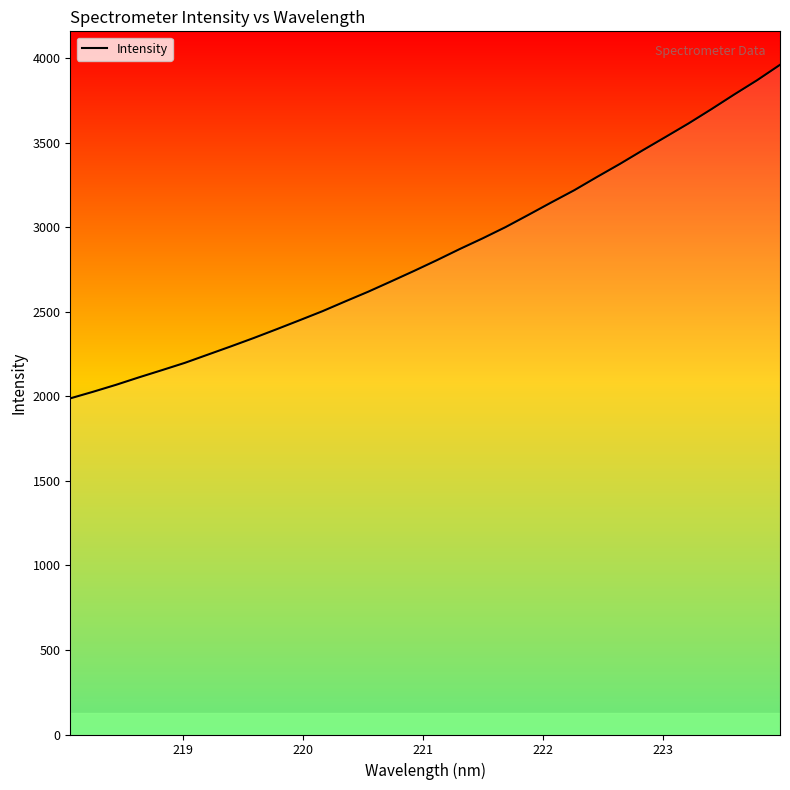

Is this an area chart (filled region under the line)?

No